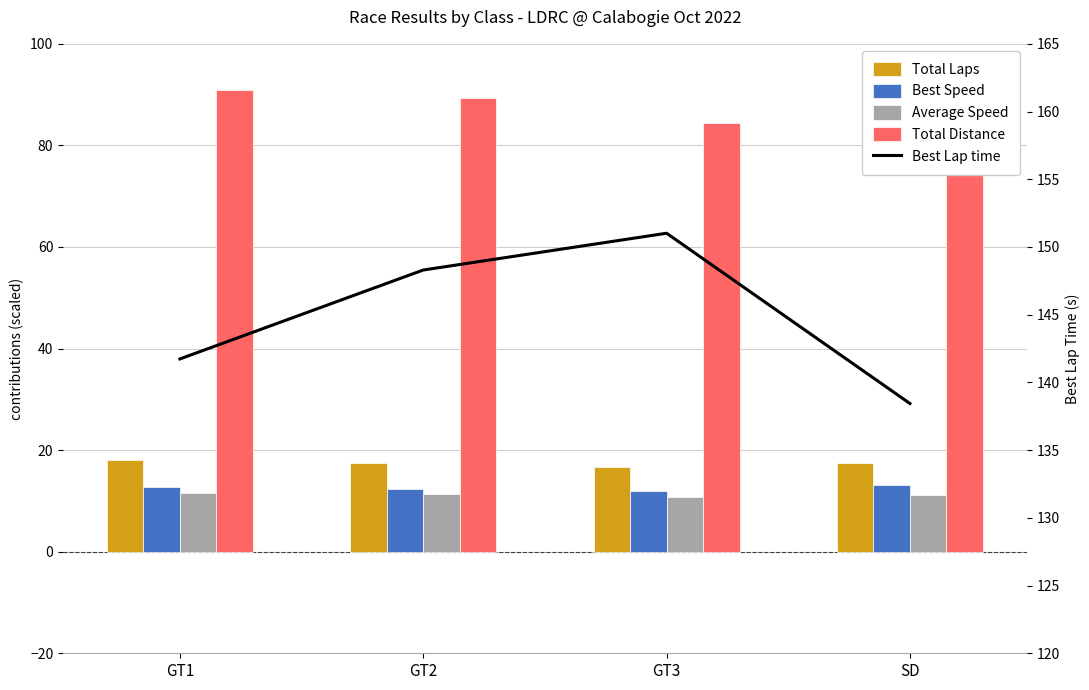

What position from the right is GT1?

4